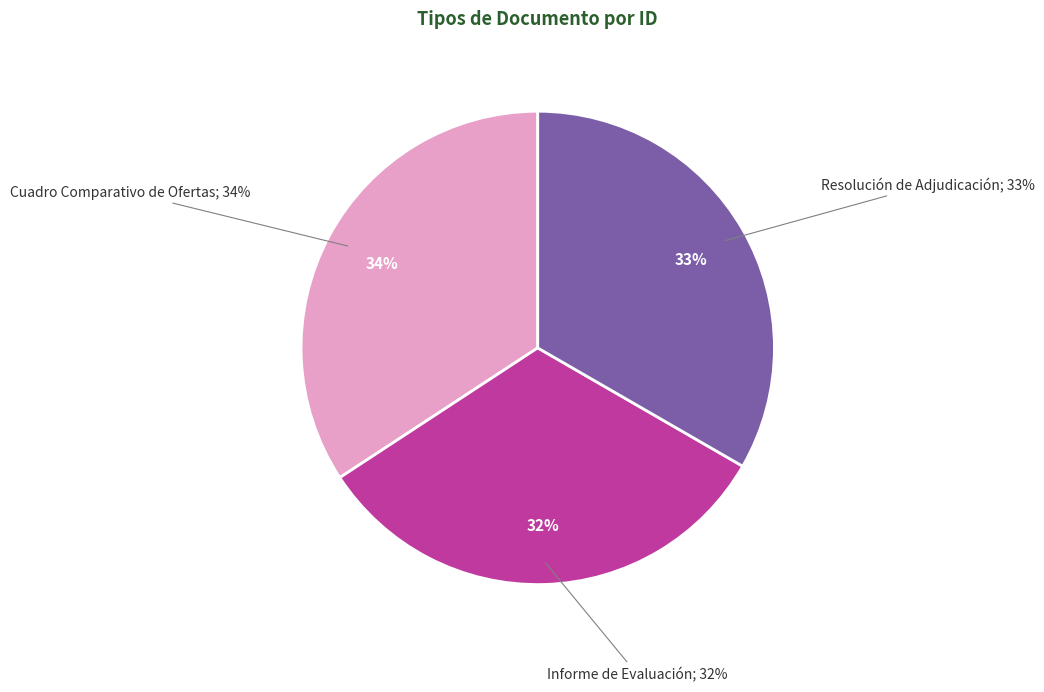

How many segments does this pie chart have?

3